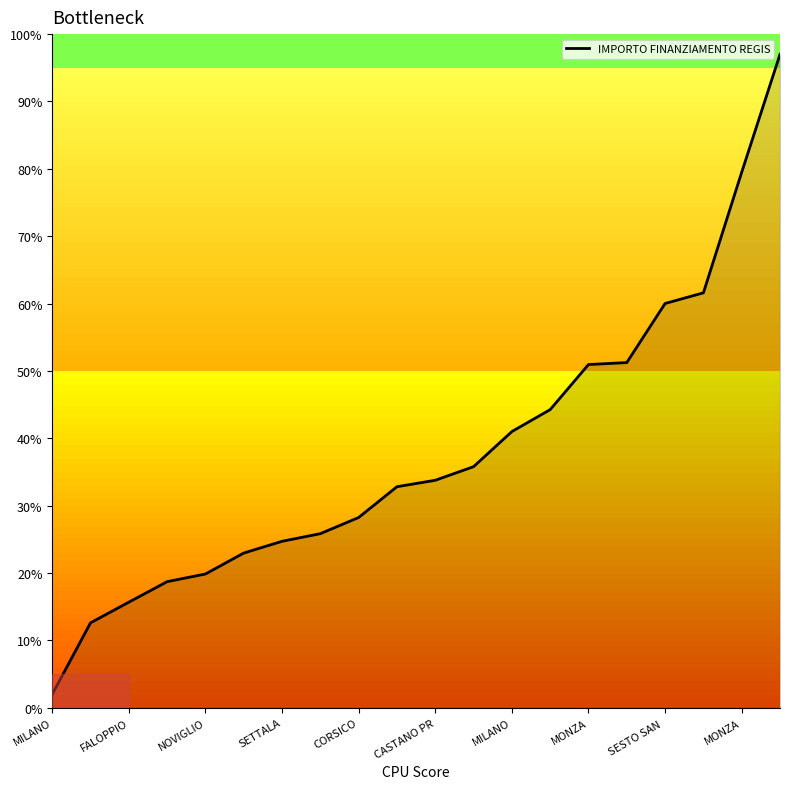

What is the difference between the maximum and minimum values?

95.0